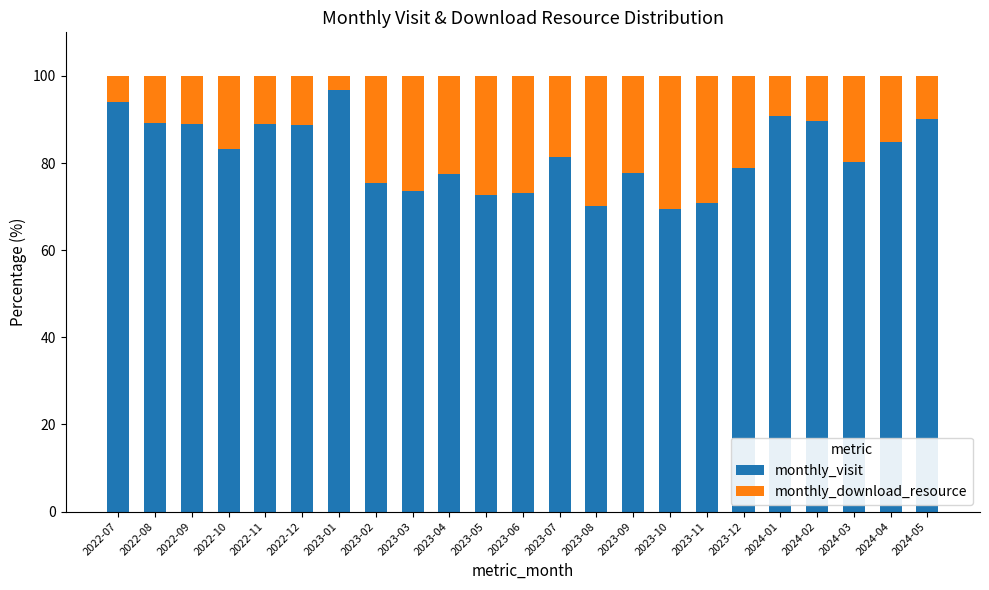

Does the chart contain stacked bars?

Yes